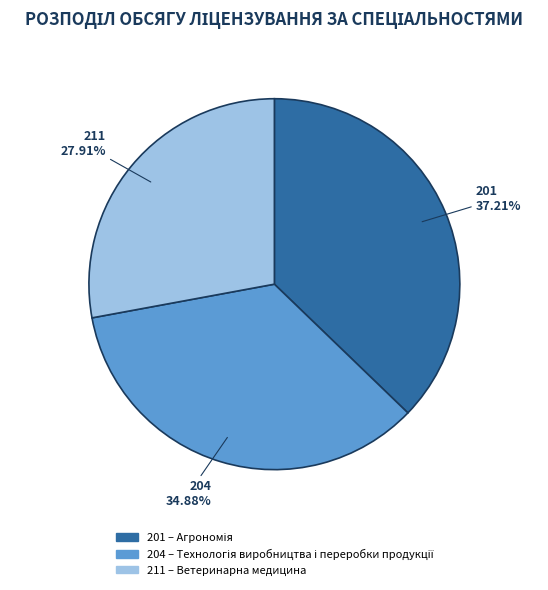

How many slices are in this pie chart?

3